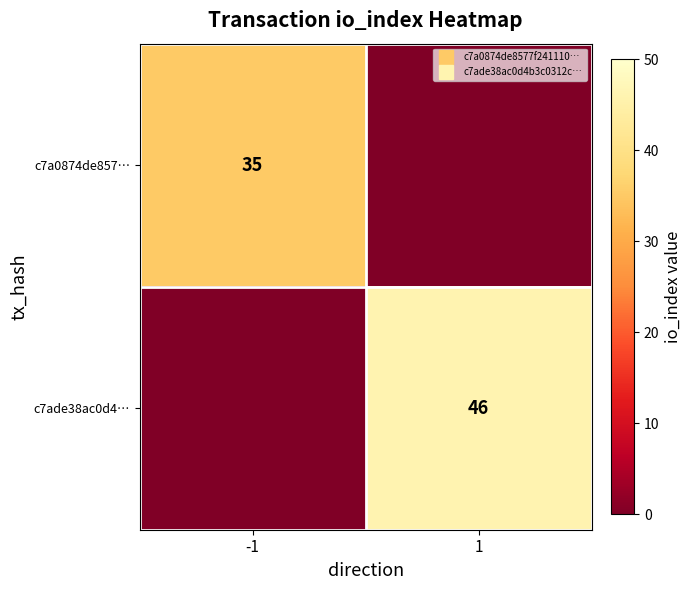

What is the total value across all series at 1?

46